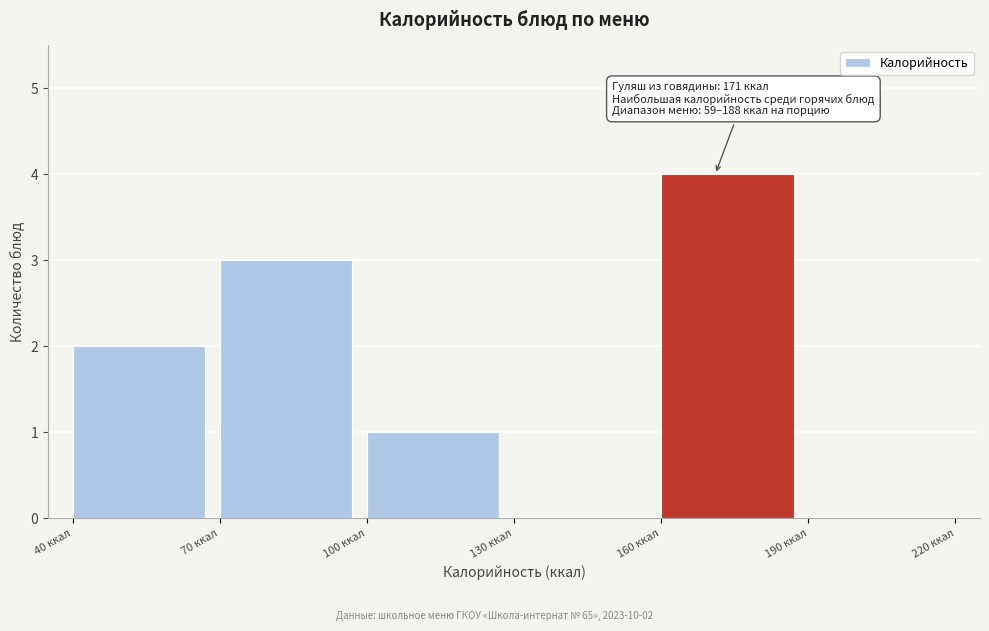

Which range on the x-axis has the tallest bar?

160 to 190